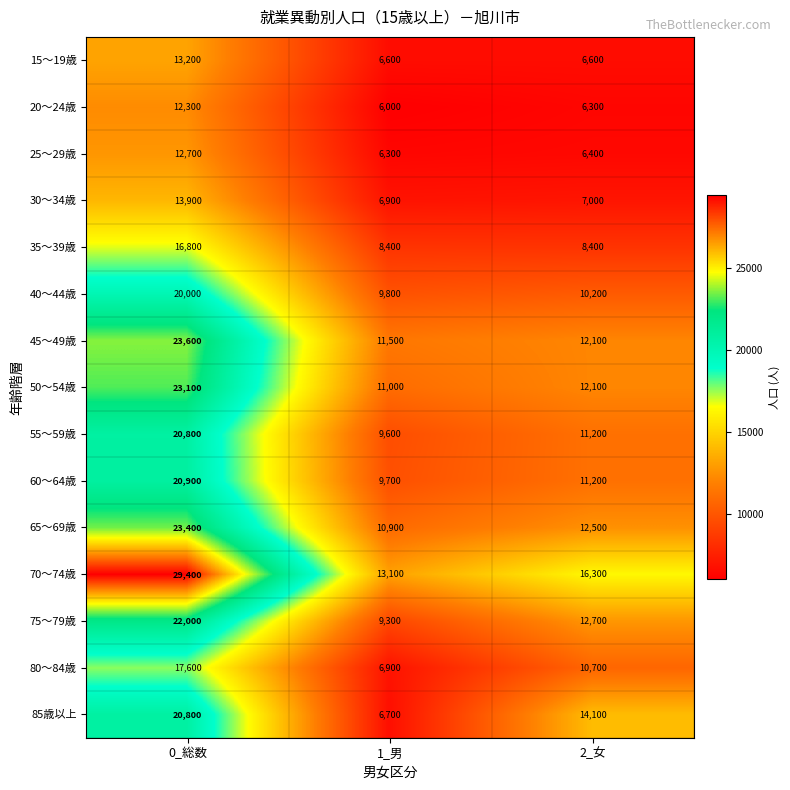

What is the difference between the maximum and minimum values in the 85歳以上 series?

14100